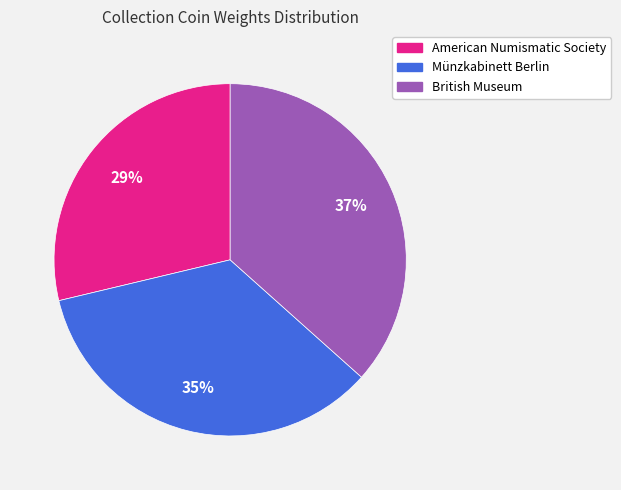

To the nearest percent, what percentage of the pie is American Numismatic Society?

29%